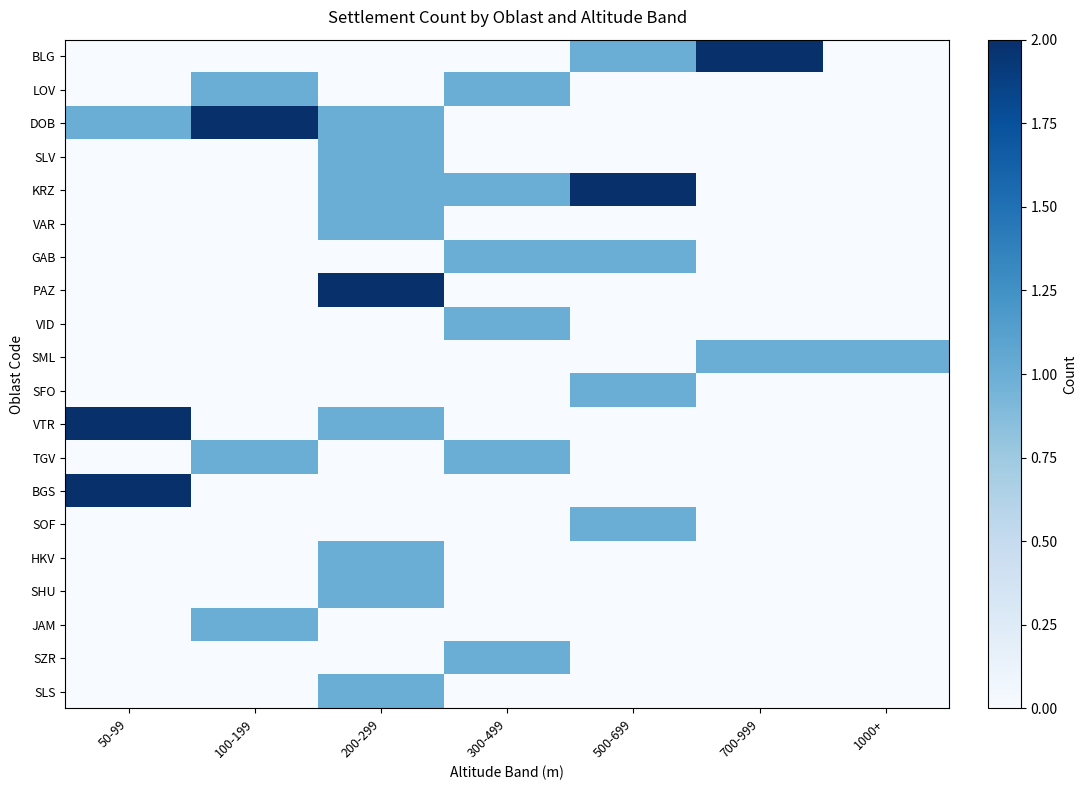

Reading left to right, extract all data points from this chart.

BLG: 50-99=0	100-199=0	200-299=0	300-499=0	500-699=1	700-999=2	1000+=0
LOV: 50-99=0	100-199=1	200-299=0	300-499=1	500-699=0	700-999=0	1000+=0
DOB: 50-99=1	100-199=2	200-299=1	300-499=0	500-699=0	700-999=0	1000+=0
SLV: 50-99=0	100-199=0	200-299=1	300-499=0	500-699=0	700-999=0	1000+=0
KRZ: 50-99=0	100-199=0	200-299=1	300-499=1	500-699=2	700-999=0	1000+=0
VAR: 50-99=0	100-199=0	200-299=1	300-499=0	500-699=0	700-999=0	1000+=0
GAB: 50-99=0	100-199=0	200-299=0	300-499=1	500-699=1	700-999=0	1000+=0
PAZ: 50-99=0	100-199=0	200-299=2	300-499=0	500-699=0	700-999=0	1000+=0
VID: 50-99=0	100-199=0	200-299=0	300-499=1	500-699=0	700-999=0	1000+=0
SML: 50-99=0	100-199=0	200-299=0	300-499=0	500-699=0	700-999=1	1000+=1
SFO: 50-99=0	100-199=0	200-299=0	300-499=0	500-699=1	700-999=0	1000+=0
VTR: 50-99=2	100-199=0	200-299=1	300-499=0	500-699=0	700-999=0	1000+=0
TGV: 50-99=0	100-199=1	200-299=0	300-499=1	500-699=0	700-999=0	1000+=0
BGS: 50-99=2	100-199=0	200-299=0	300-499=0	500-699=0	700-999=0	1000+=0
SOF: 50-99=0	100-199=0	200-299=0	300-499=0	500-699=1	700-999=0	1000+=0
HKV: 50-99=0	100-199=0	200-299=1	300-499=0	500-699=0	700-999=0	1000+=0
SHU: 50-99=0	100-199=0	200-299=1	300-499=0	500-699=0	700-999=0	1000+=0
JAM: 50-99=0	100-199=1	200-299=0	300-499=0	500-699=0	700-999=0	1000+=0
SZR: 50-99=0	100-199=0	200-299=0	300-499=1	500-699=0	700-999=0	1000+=0
SLS: 50-99=0	100-199=0	200-299=1	300-499=0	500-699=0	700-999=0	1000+=0